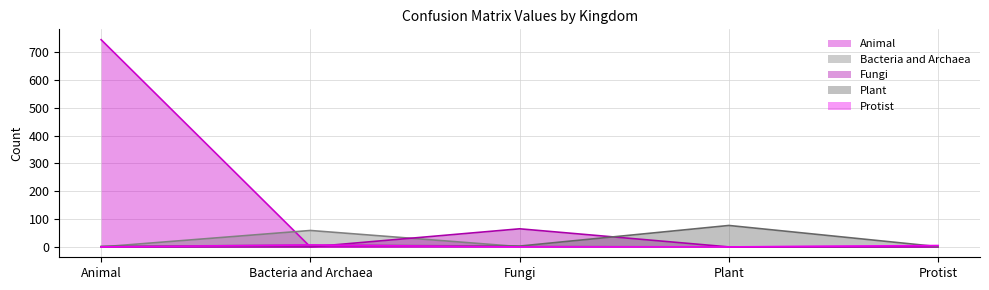

What position from the right is Animal?

5